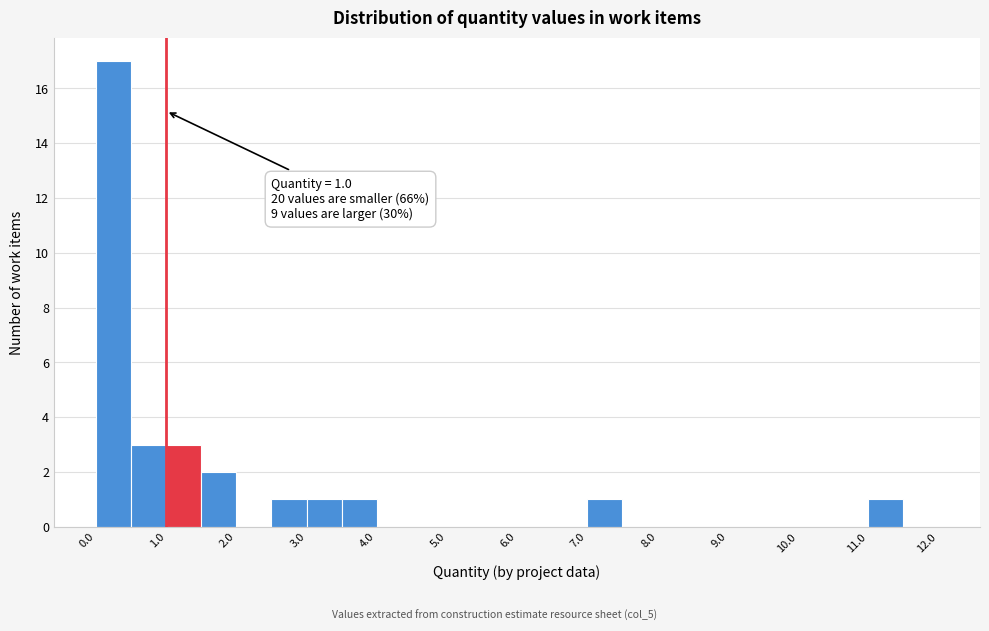

Over which range of the x-axis is the bar tallest?

0.0 to 0.5